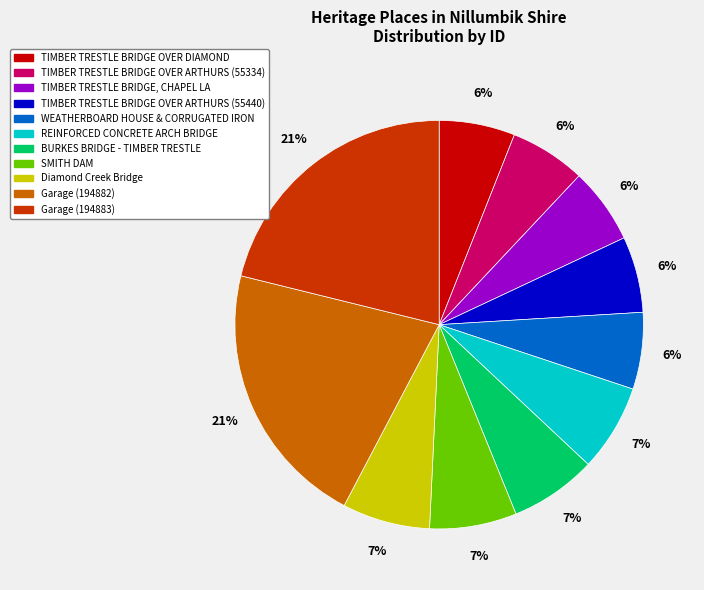

The TIMBER TRESTLE BRIDGE, CHAPEL LA slice represents 1% of the pie. True or false?

False